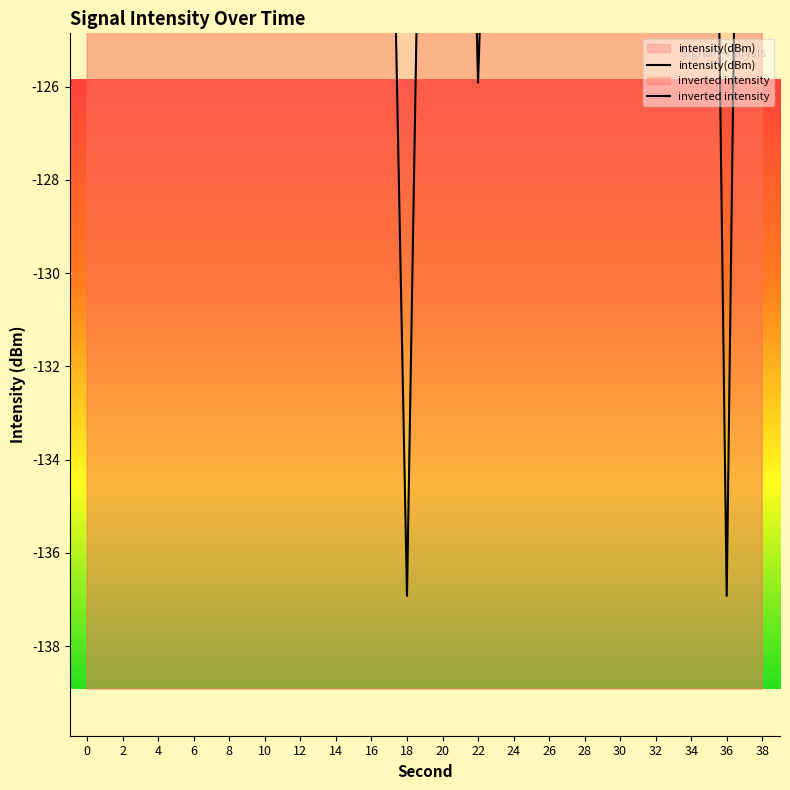

At which category does the chart reach its minimum across all series?

36